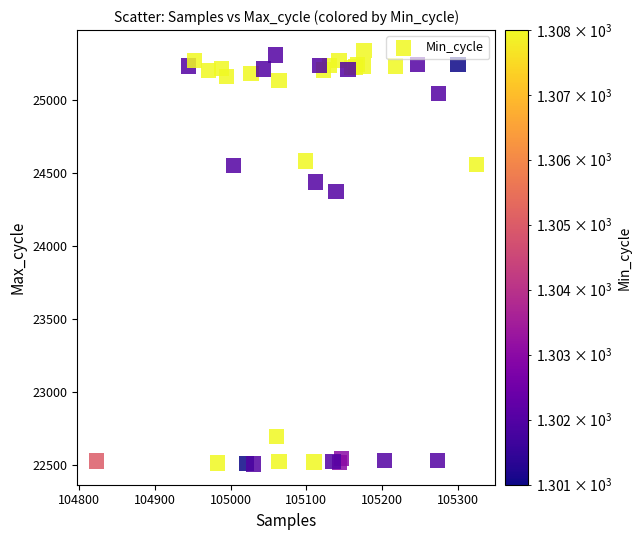

What Y value in the scatter plot is closest to 23921?

24369